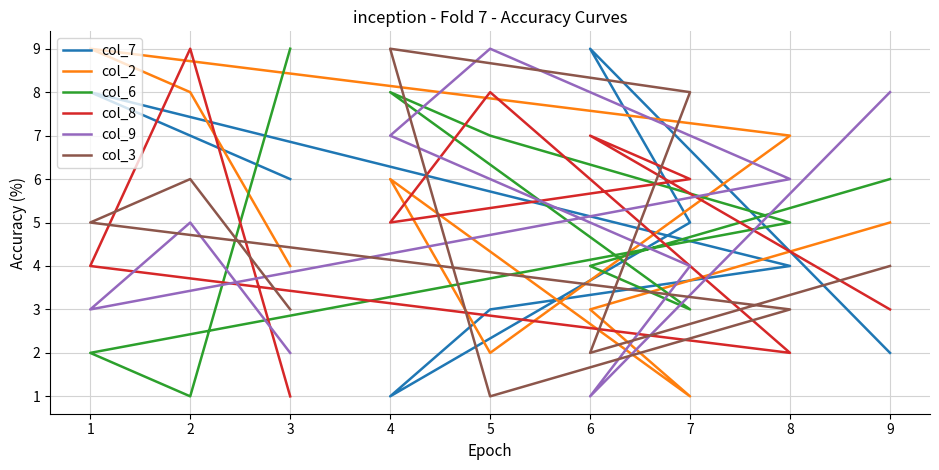

How many lines are shown in the chart?

6